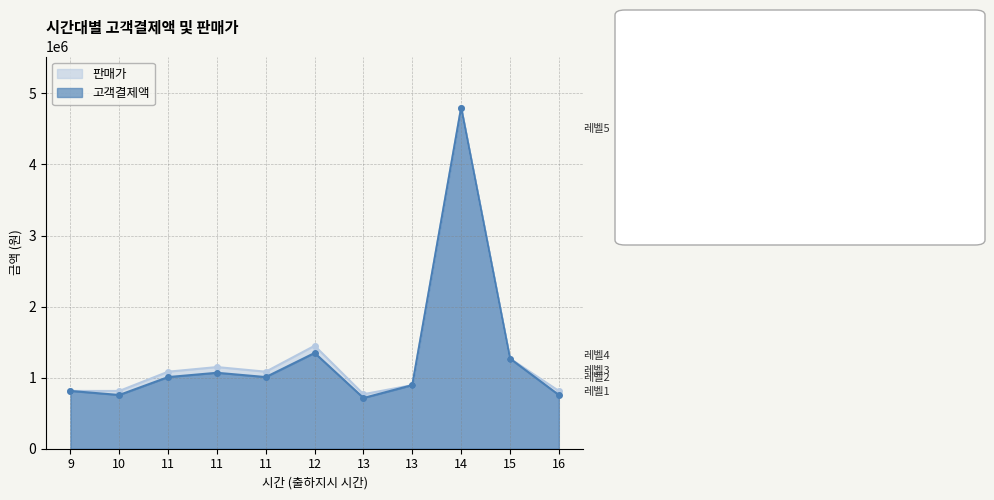

What is the value of the 판매가 point at the 3rd from the left?

1084000